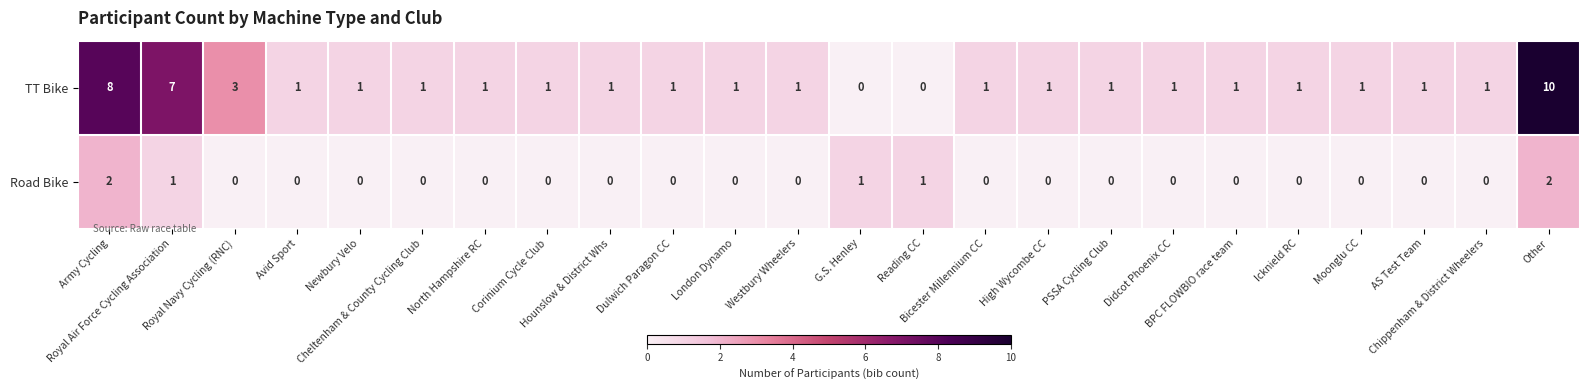

What is the greatest value displayed?

10